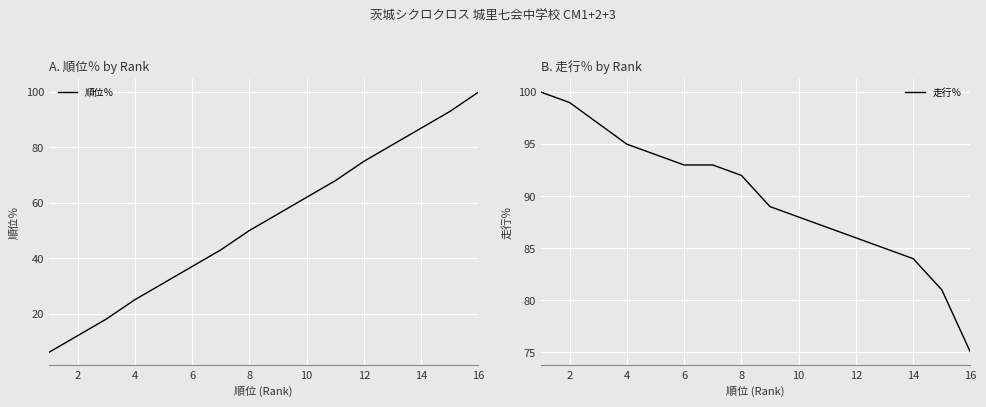

True or false: 走行％ has a value of 88 at 10.

True